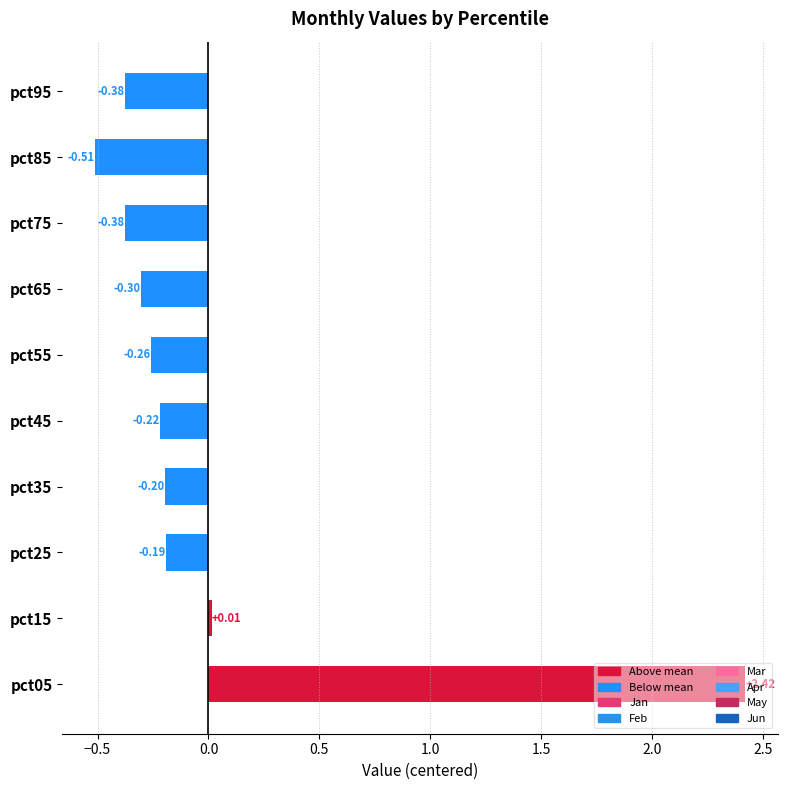

What is the difference between the maximum and second lowest values?

2.8